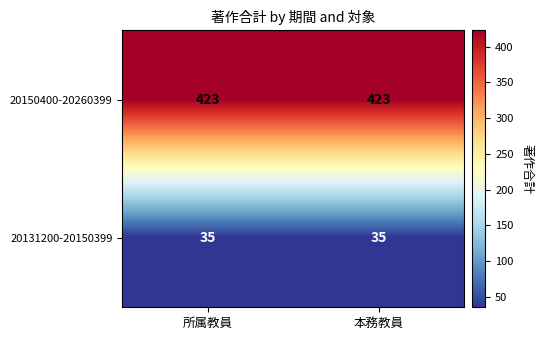

Count the number of categories in the chart.

2